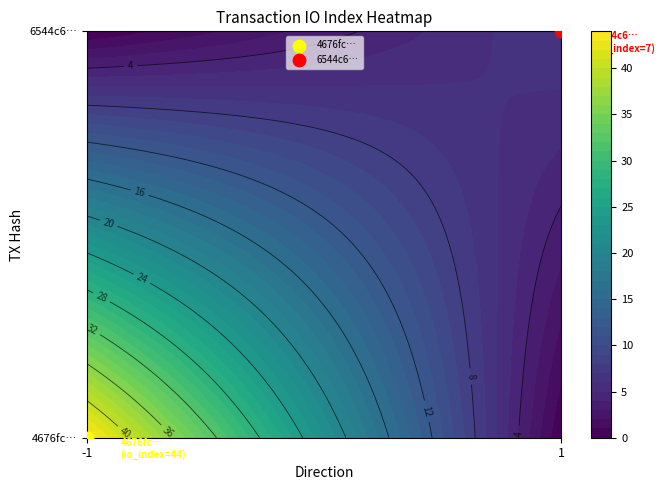

Between io_index and direction, which is larger?

io_index